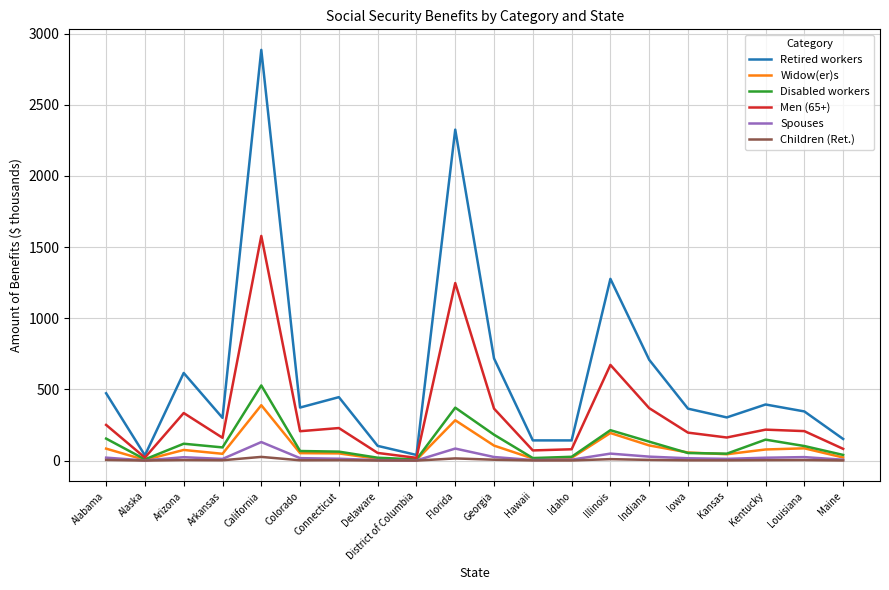

At how many categories does at least one series exceed 1019?

3